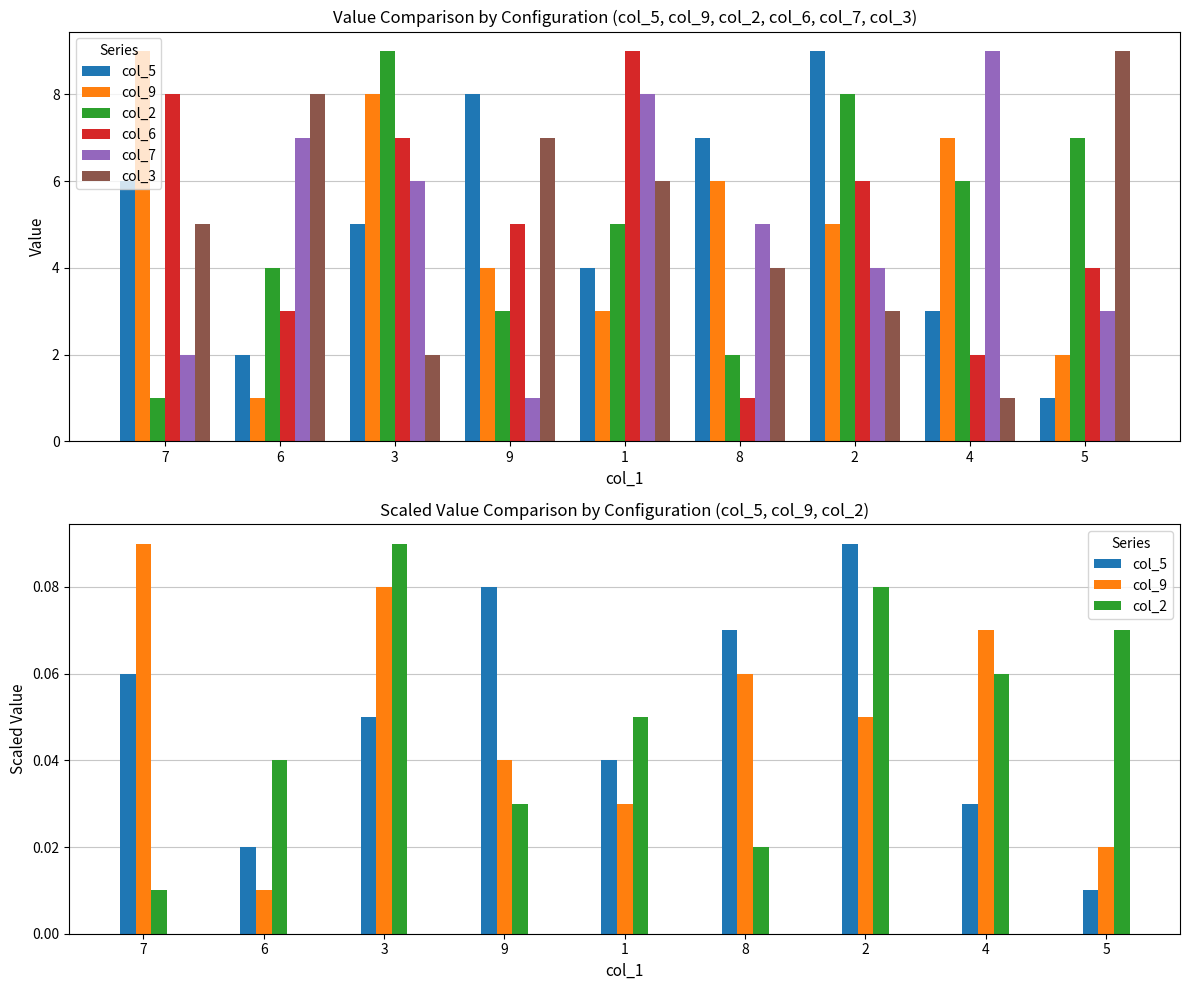

Reading left to right, what are all the values shown in this chart?

col_5: 7=0.1	6=0.0	3=0.1	9=0.1	1=0.0	8=0.1	2=0.1	4=0.0	5=0.0
col_9: 7=0.1	6=0.0	3=0.1	9=0.0	1=0.0	8=0.1	2=0.1	4=0.1	5=0.0
col_2: 7=0.0	6=0.0	3=0.1	9=0.0	1=0.1	8=0.0	2=0.1	4=0.1	5=0.1
col_6: 7=8.0	6=3.0	3=7.0	9=5.0	1=9.0	8=1.0	2=6.0	4=2.0	5=4.0
col_7: 7=2.0	6=7.0	3=6.0	9=1.0	1=8.0	8=5.0	2=4.0	4=9.0	5=3.0
col_3: 7=5.0	6=8.0	3=2.0	9=7.0	1=6.0	8=4.0	2=3.0	4=1.0	5=9.0